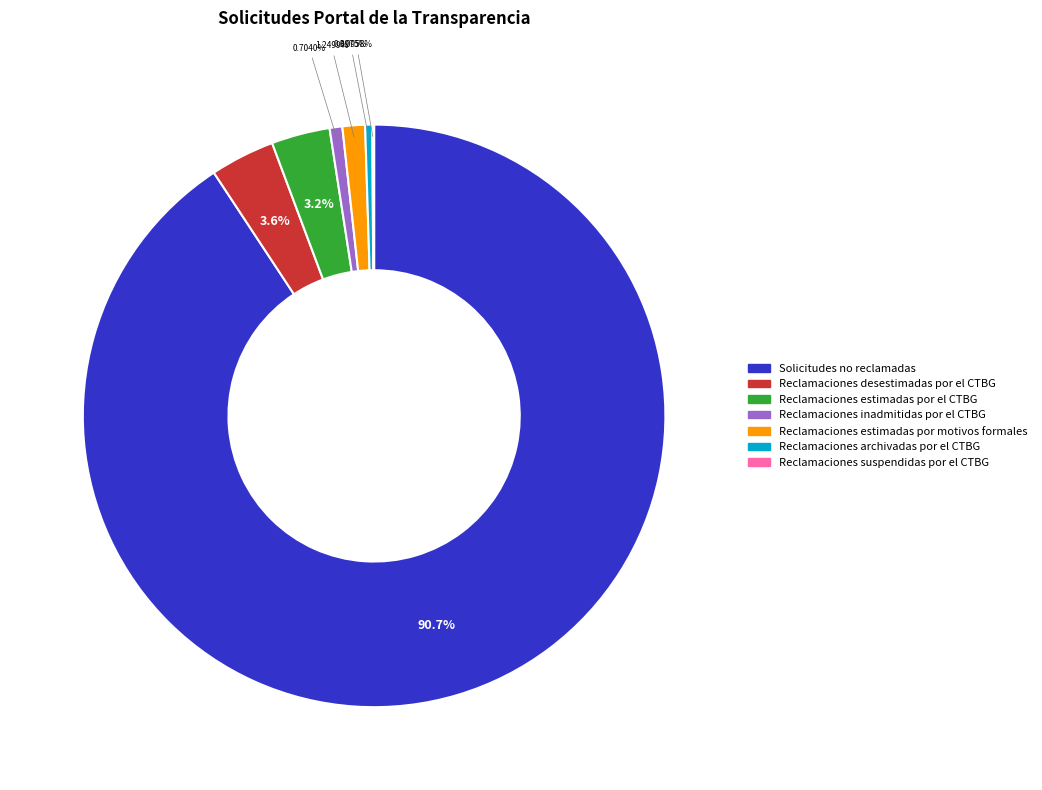

Is Solicitudes no reclamadas the majority of the pie?

Yes